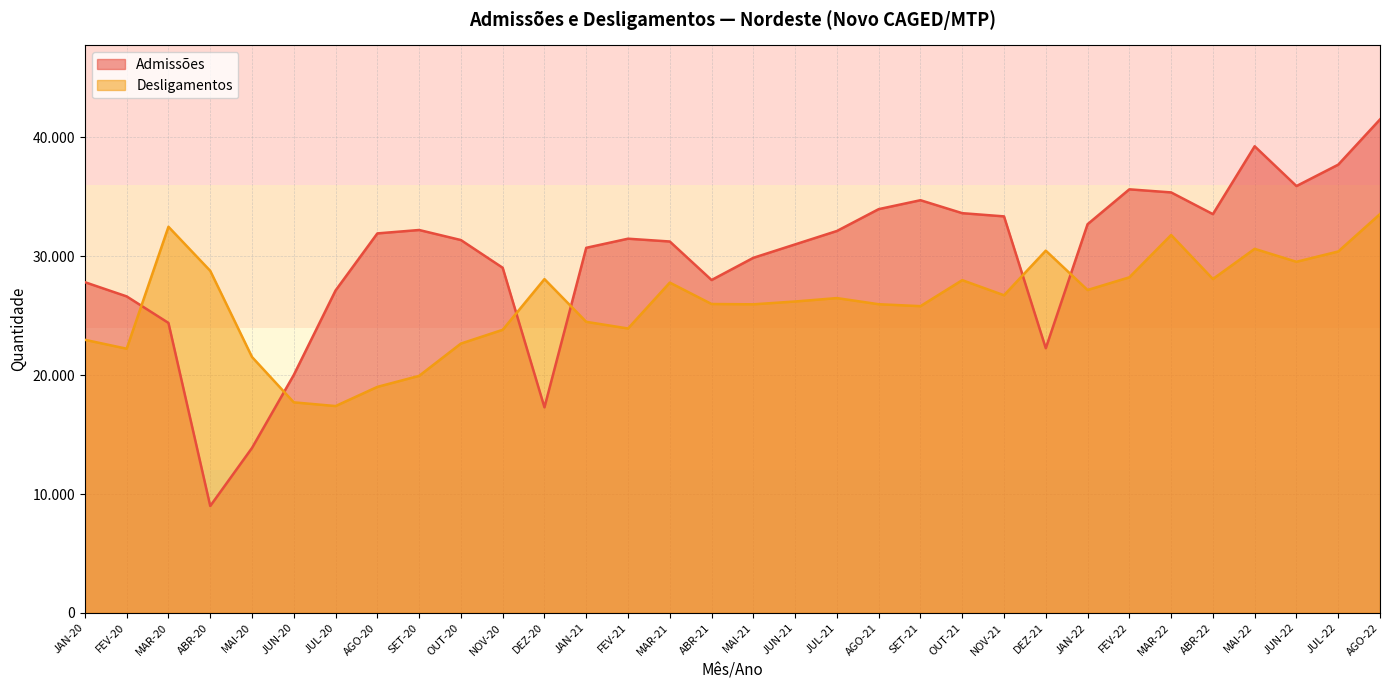

Reading right to left, list all the values displayed in this chart.

Admissões (linha): AGO-22=41515	JUL-22=37709	JUN-22=35909	MAI-22=39255	ABR-22=33547	MAR-22=35374	FEV-22=35634	JAN-22=32698	DEZ-21=22266	NOV-21=33358	OUT-21=33628	SET-21=34718	AGO-21=33967	JUL-21=32129	JUN-21=31001	MAI-21=29872	ABR-21=28004	MAR-21=31245	FEV-21=31480	JAN-21=30714	DEZ-20=17294	NOV-20=29036	OUT-20=31367	SET-20=32212	AGO-20=31926	JUL-20=27125	JUN-20=20018	MAI-20=13879	ABR-20=8994	MAR-20=24395	FEV-20=26626	JAN-20=27821
Desligamentos (linha): AGO-22=33553	JUL-22=30405	JUN-22=29538	MAI-22=30627	ABR-22=28089	MAR-22=31791	FEV-22=28231	JAN-22=27164	DEZ-21=30475	NOV-21=26723	OUT-21=27992	SET-21=25806	AGO-21=25968	JUL-21=26484	JUN-21=26197	MAI-21=25960	ABR-21=25986	MAR-21=27787	FEV-21=23927	JAN-21=24487	DEZ-20=28082	NOV-20=23815	OUT-20=22657	SET-20=19942	AGO-20=19013	JUL-20=17401	JUN-20=17713	MAI-20=21527	ABR-20=28778	MAR-20=32484	FEV-20=22225	JAN-20=22973